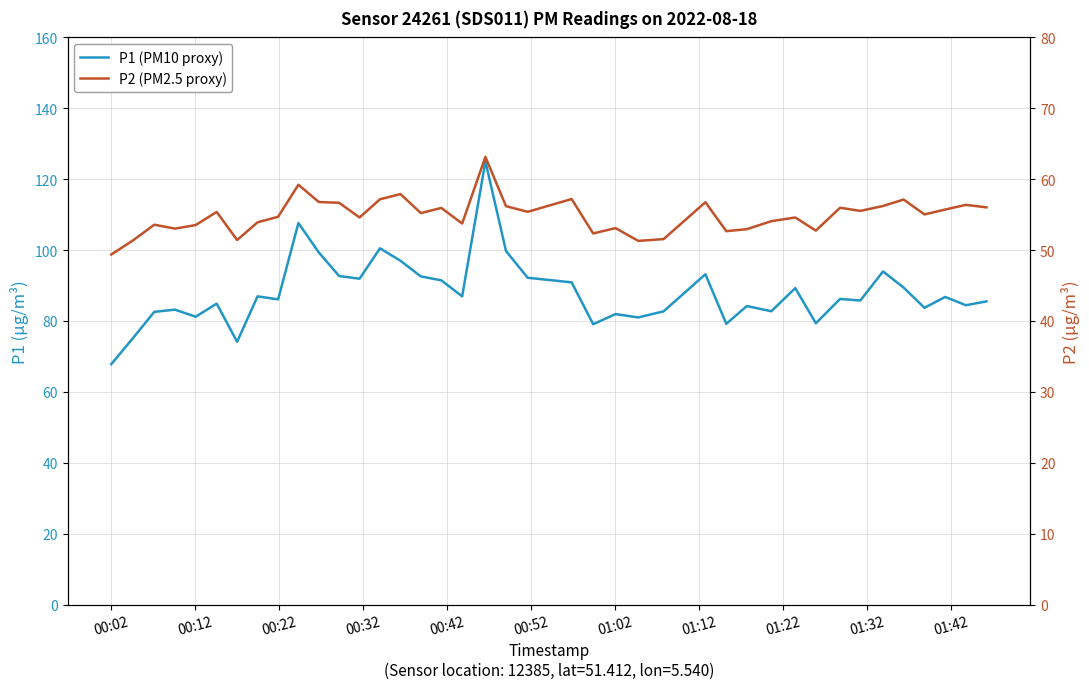

True or false: P2 (PM2.5 proxy) has a value of 80.0 at 00:42.

False